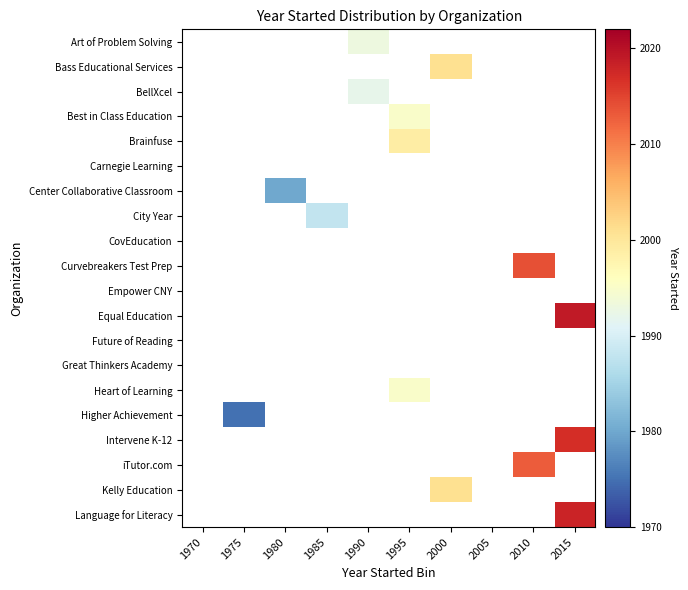

What is the smallest value displayed?

1975.0